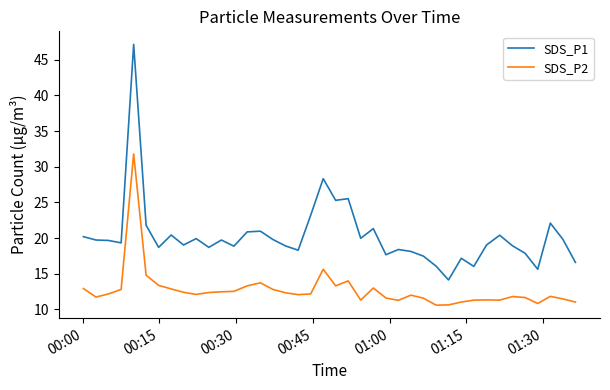

List the series in order of their overall mean, lowest first.

SDS_P2, SDS_P1